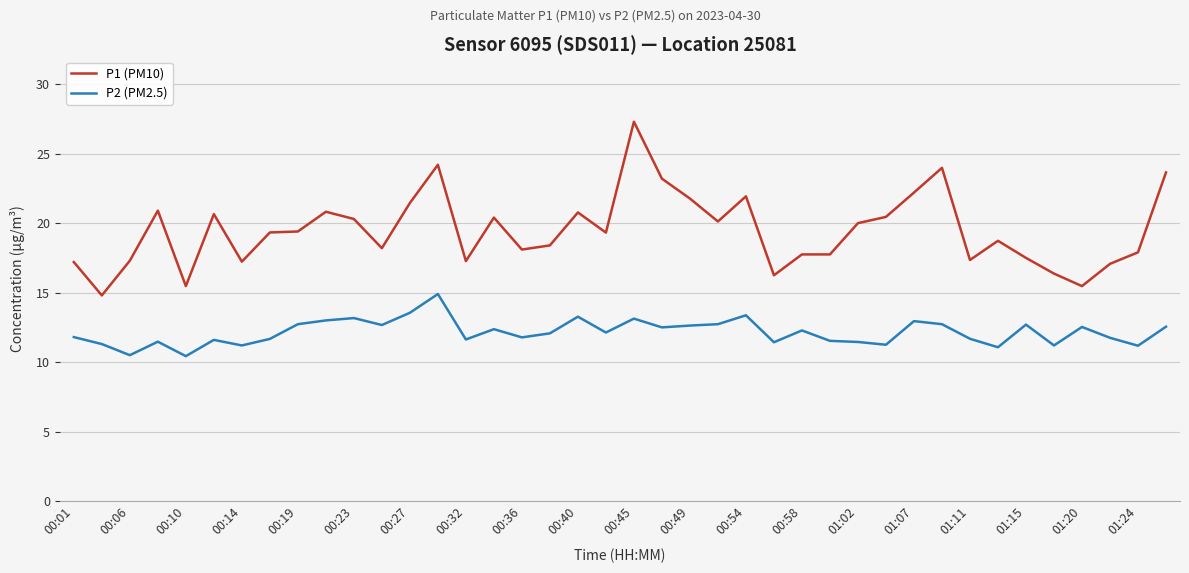

True or false: P2 (PM2.5) and P1 (PM10) cross at least once.

False